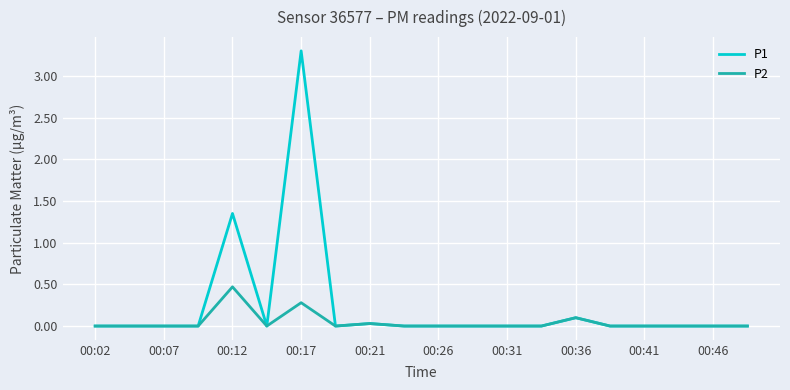

Which series has the largest total across all categories?

P1